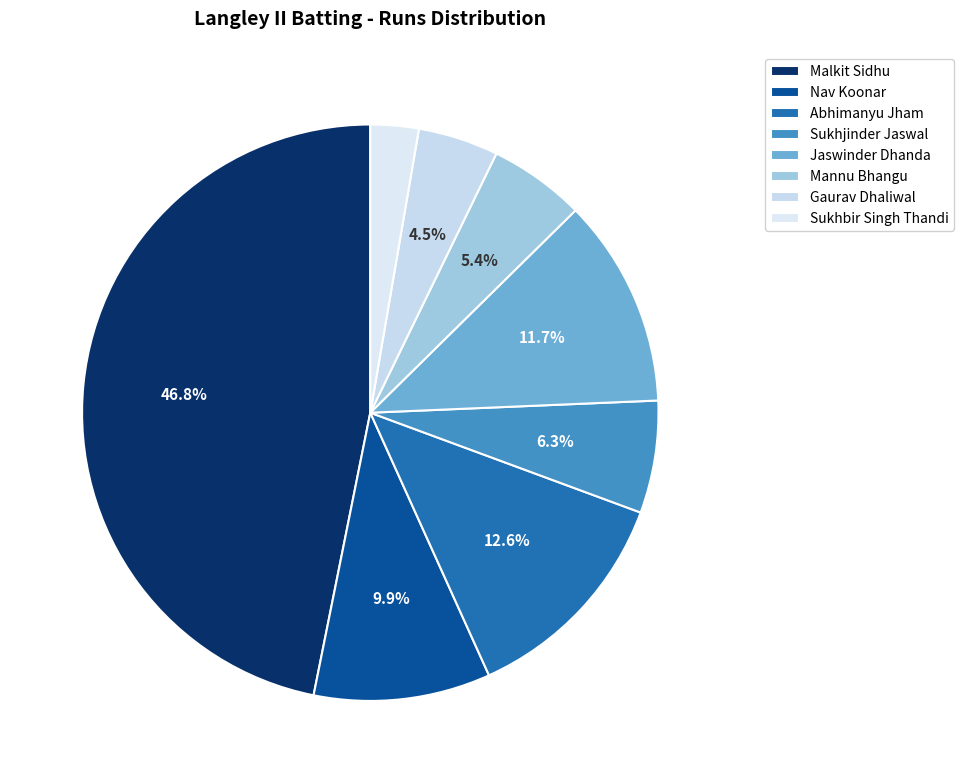

Rank the categories by value from lowest to highest.

Sukhbir Singh Thandi, Gaurav Dhaliwal, Mannu Bhangu, Sukhjinder Jaswal, Nav Koonar, Jaswinder Dhanda, Abhimanyu Jham, Malkit Sidhu